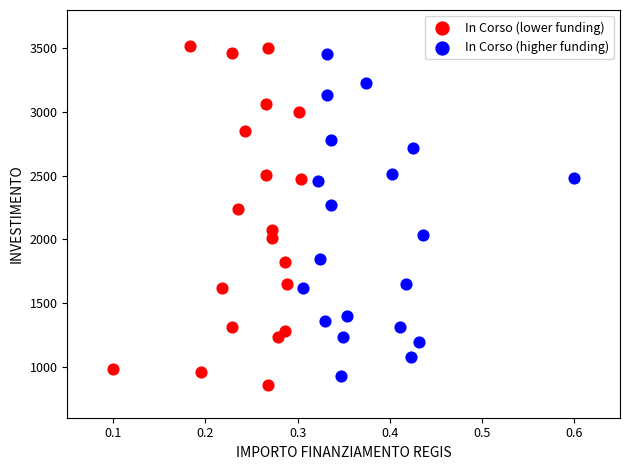

What are all the series names shown in the legend?

In Corso (lower funding), In Corso (higher funding)